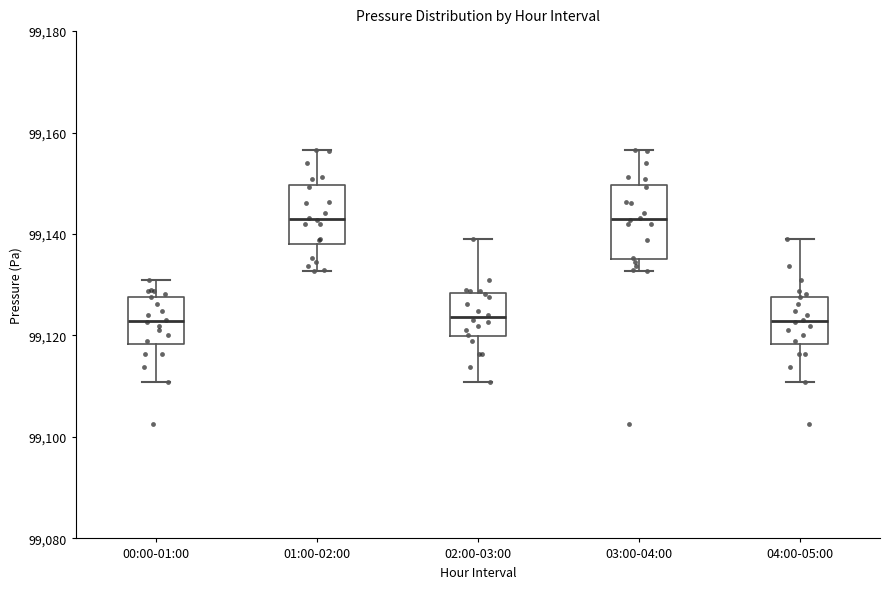

Reading left to right, transcribe this box plot: for each box, give where its median line is, the range the box spans, and where its two whiskers end, as read against the y-axis. The values are not printed on the chart, so give them approximately, as read against the axis.

00:00-01:00: median 99122, box 99118 to 99128, whiskers 99110 to 99130
01:00-02:00: median 99142, box 99138 to 99150, whiskers 99132 to 99156
02:00-03:00: median 99124, box 99120 to 99128, whiskers 99110 to 99140
03:00-04:00: median 99142, box 99136 to 99150, whiskers 99132 to 99156
04:00-05:00: median 99122, box 99118 to 99128, whiskers 99110 to 99140